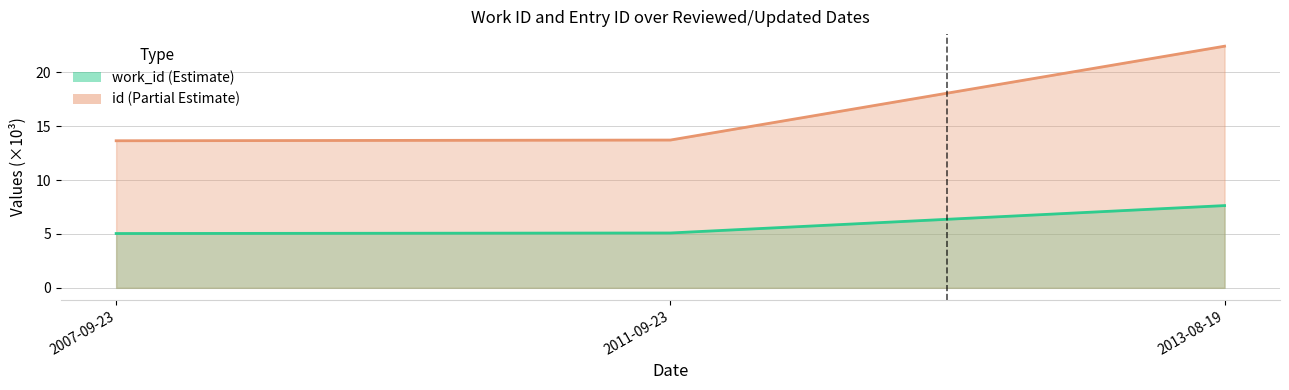

What is the sum of all work_id values?

17.8